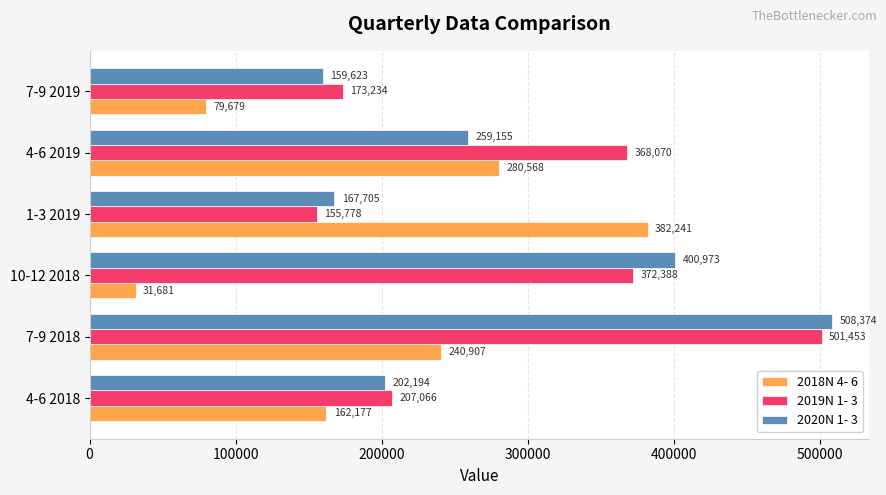

Is it true that 2020N 1- 3 equals 107779 at 7-9 2019?

False